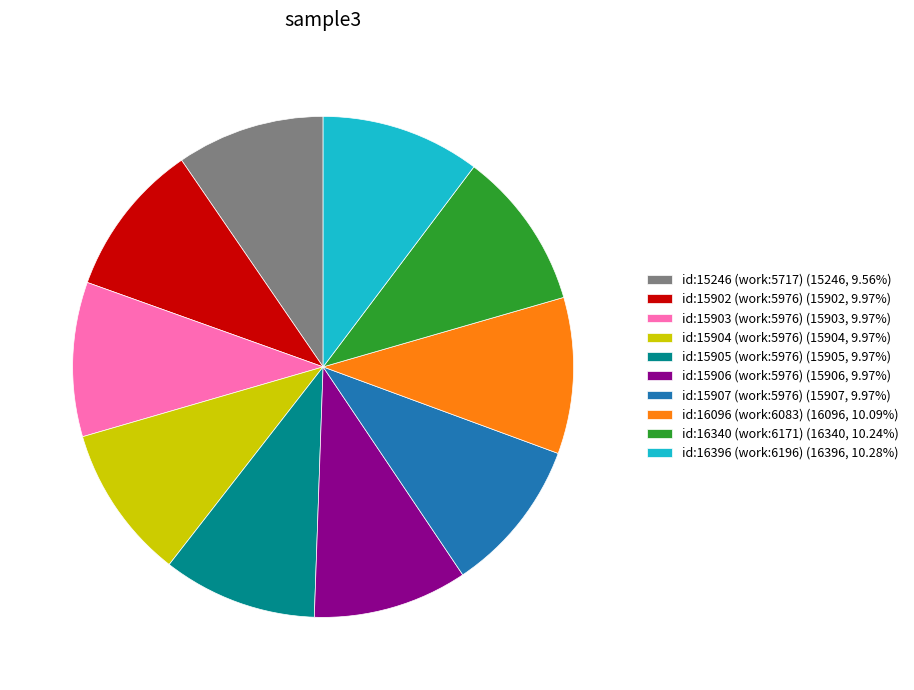

What is the ratio of the value at id:16396 (work:6196) (16396, 10.28%) to the value at id:15903 (work:5976) (15903, 9.97%)?

1.0